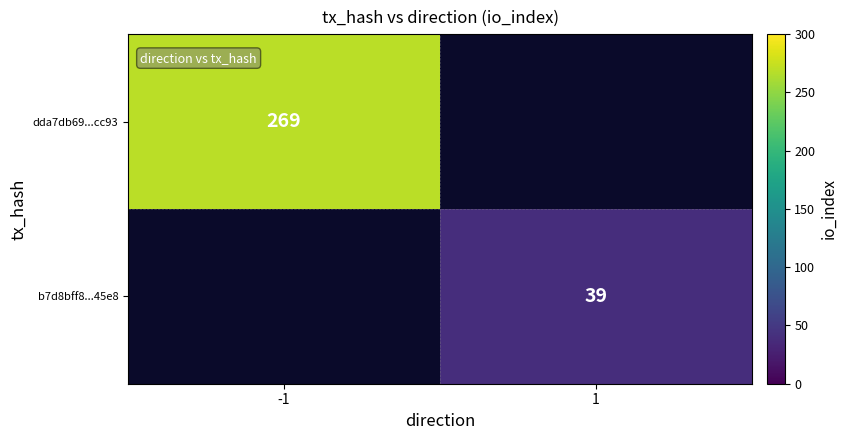

At how many categories does at least one series exceed 211?

1